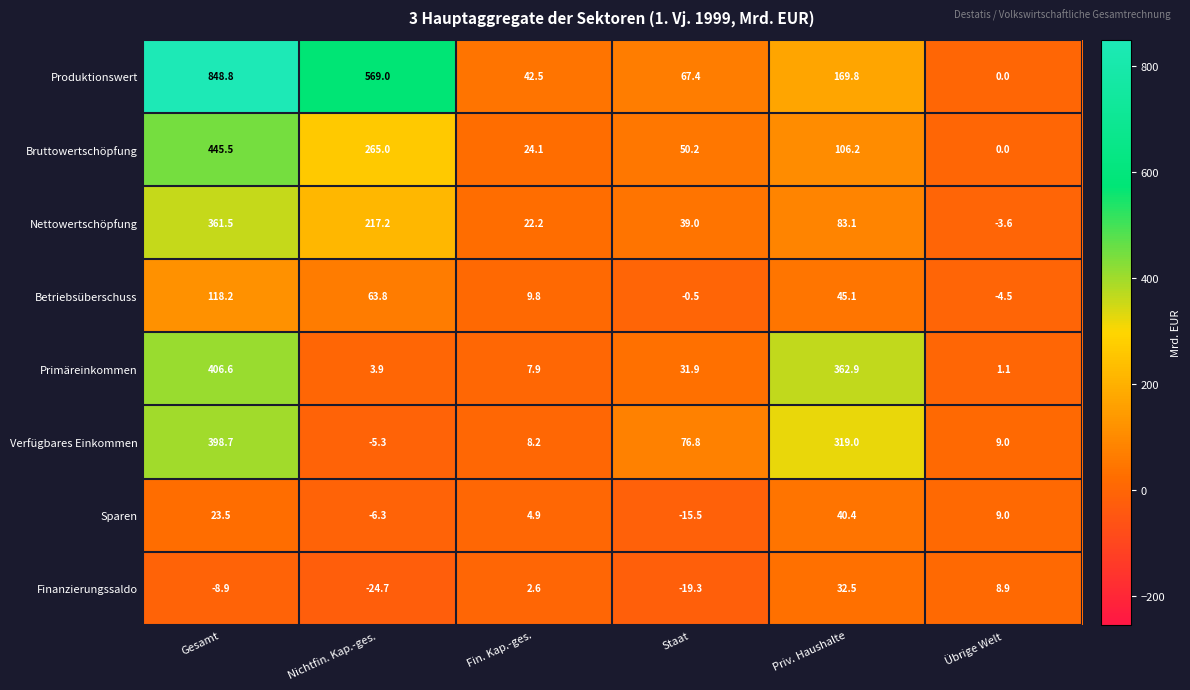

Count the number of categories in the chart.

6